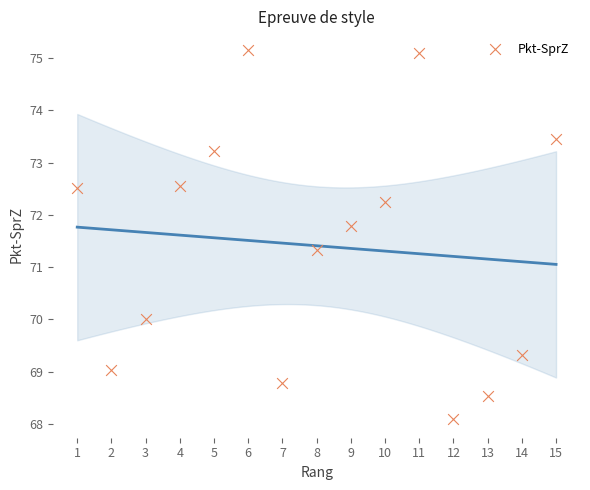

What Y value in the scatter plot is closest to 71?

71.3